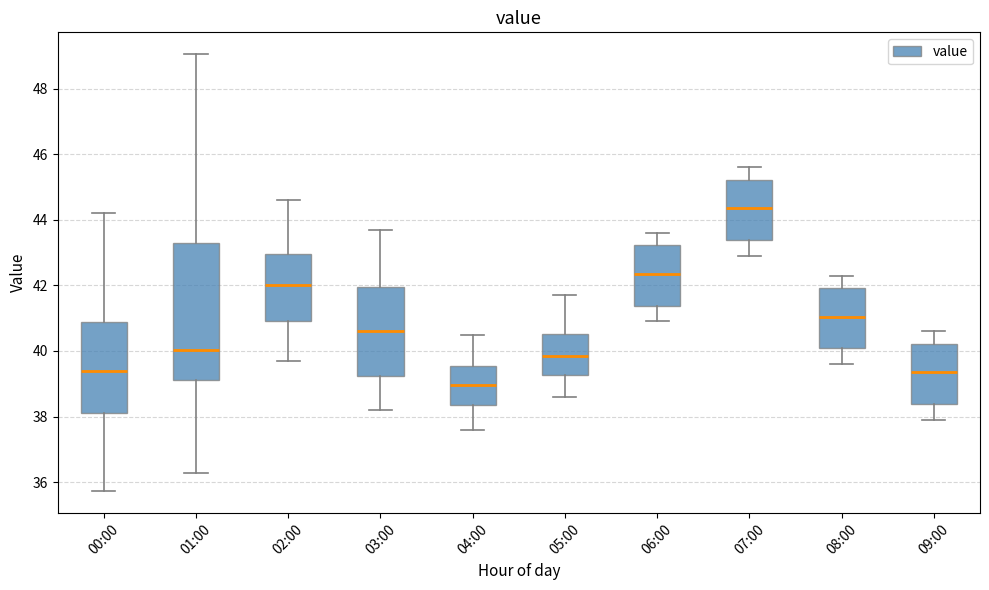

Where does the upper whisker of the box for 03:00 end on the y-axis? The values are not printed on the chart, so give them approximately, as read against the axis.

43.8